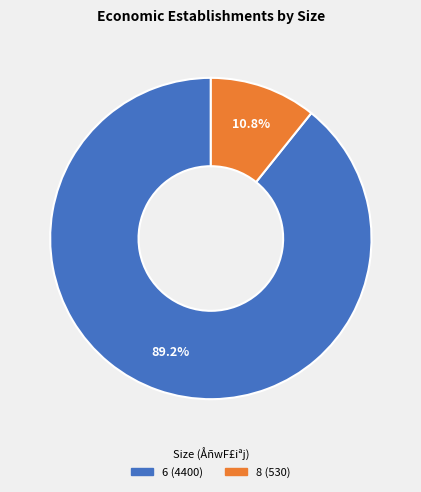

What is the majority slice?

6